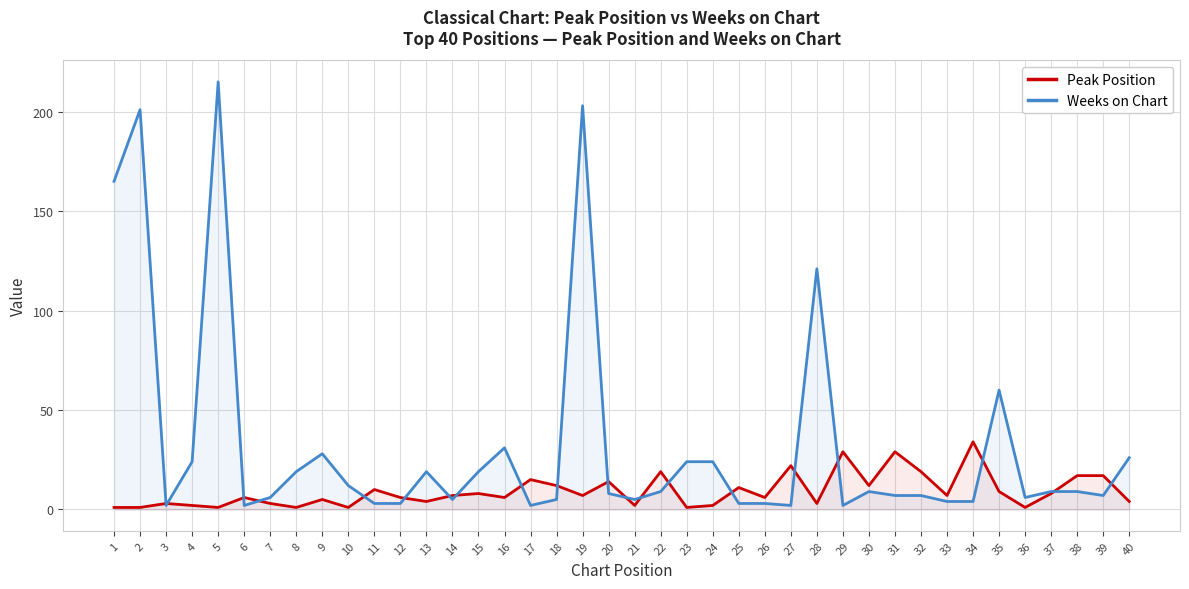

What are all the series names shown in the legend?

Peak Position, Weeks on Chart